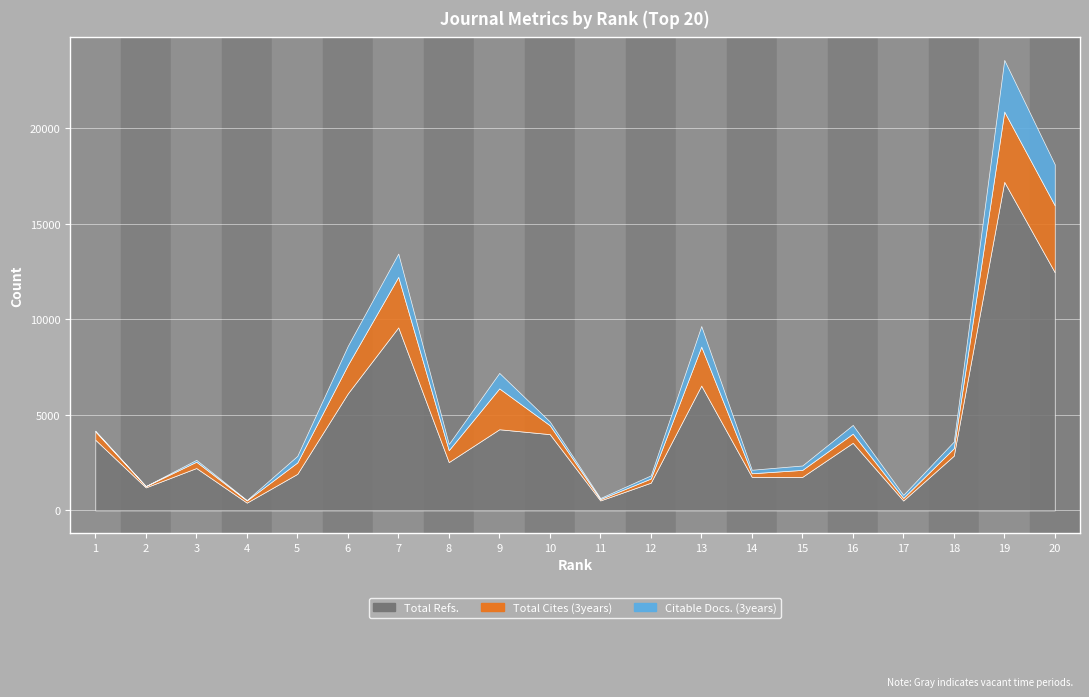

What is the value of the Total Cites (3years) point at the 1st from the left?

438